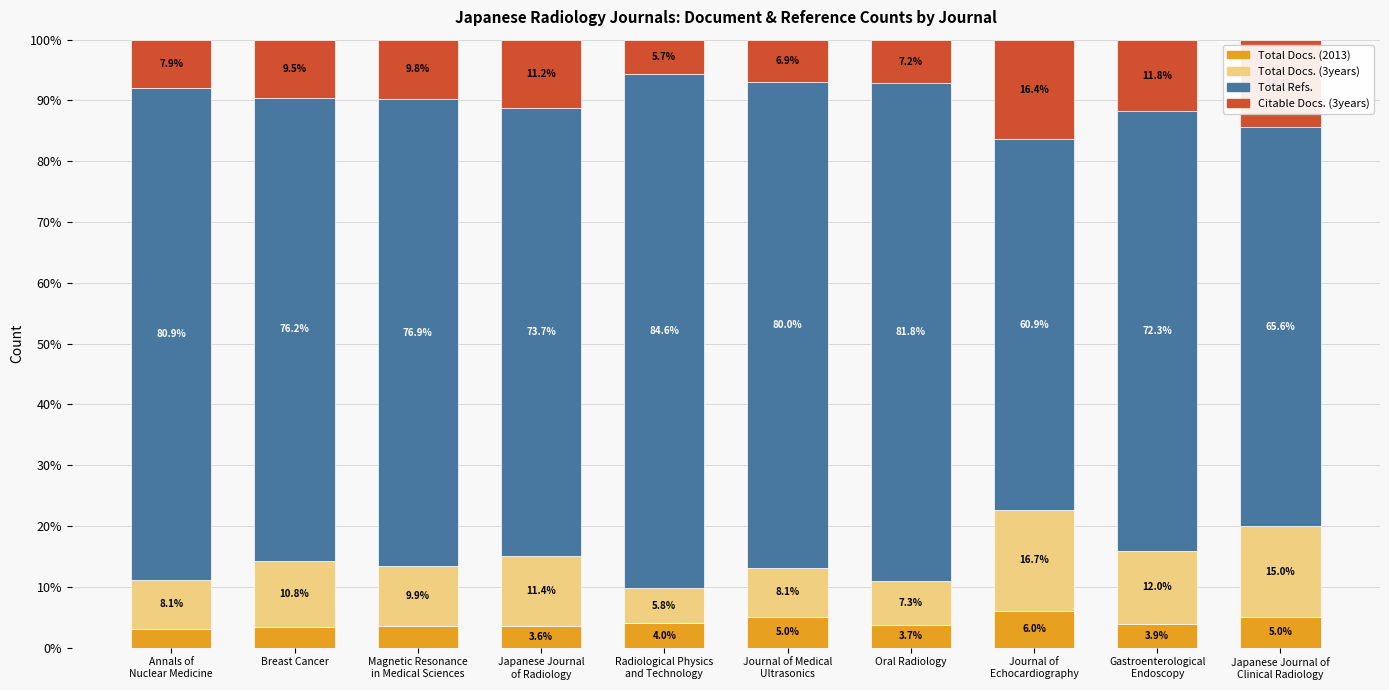

What is the average value of the Total Docs. (2013) series?

4.1